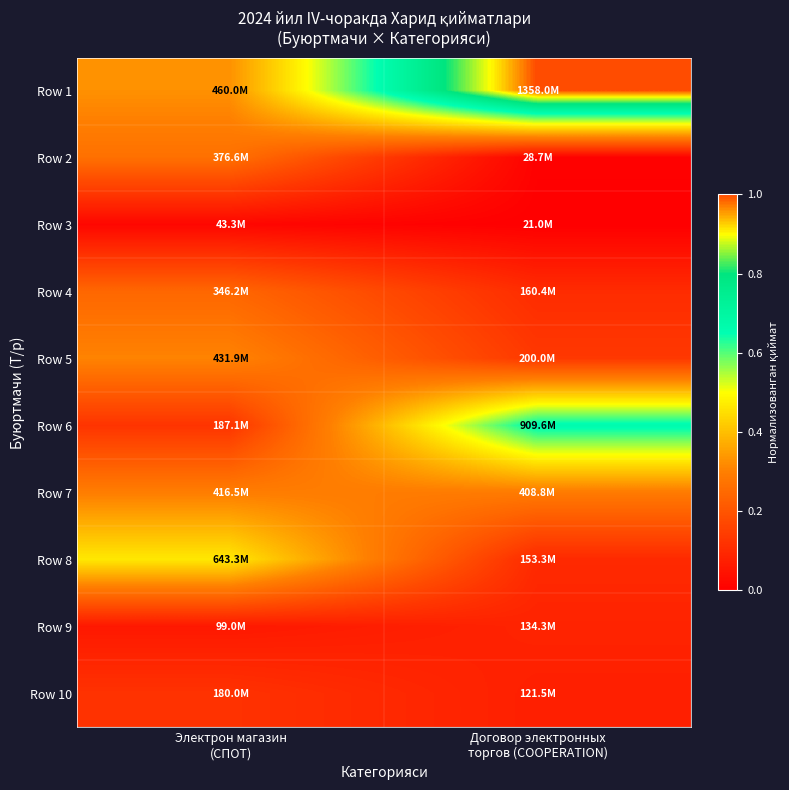

Which series changed the most between Электрон магазин (СПОТ) and Договор электронных торгов (COOPERATION)?

Row 1